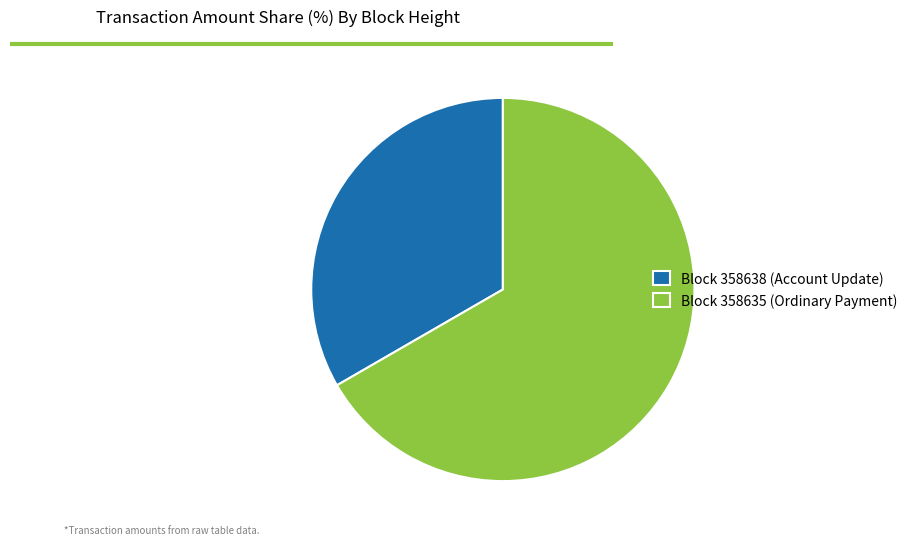

Which slice is the largest?

Block 358635 (Ordinary Payment)